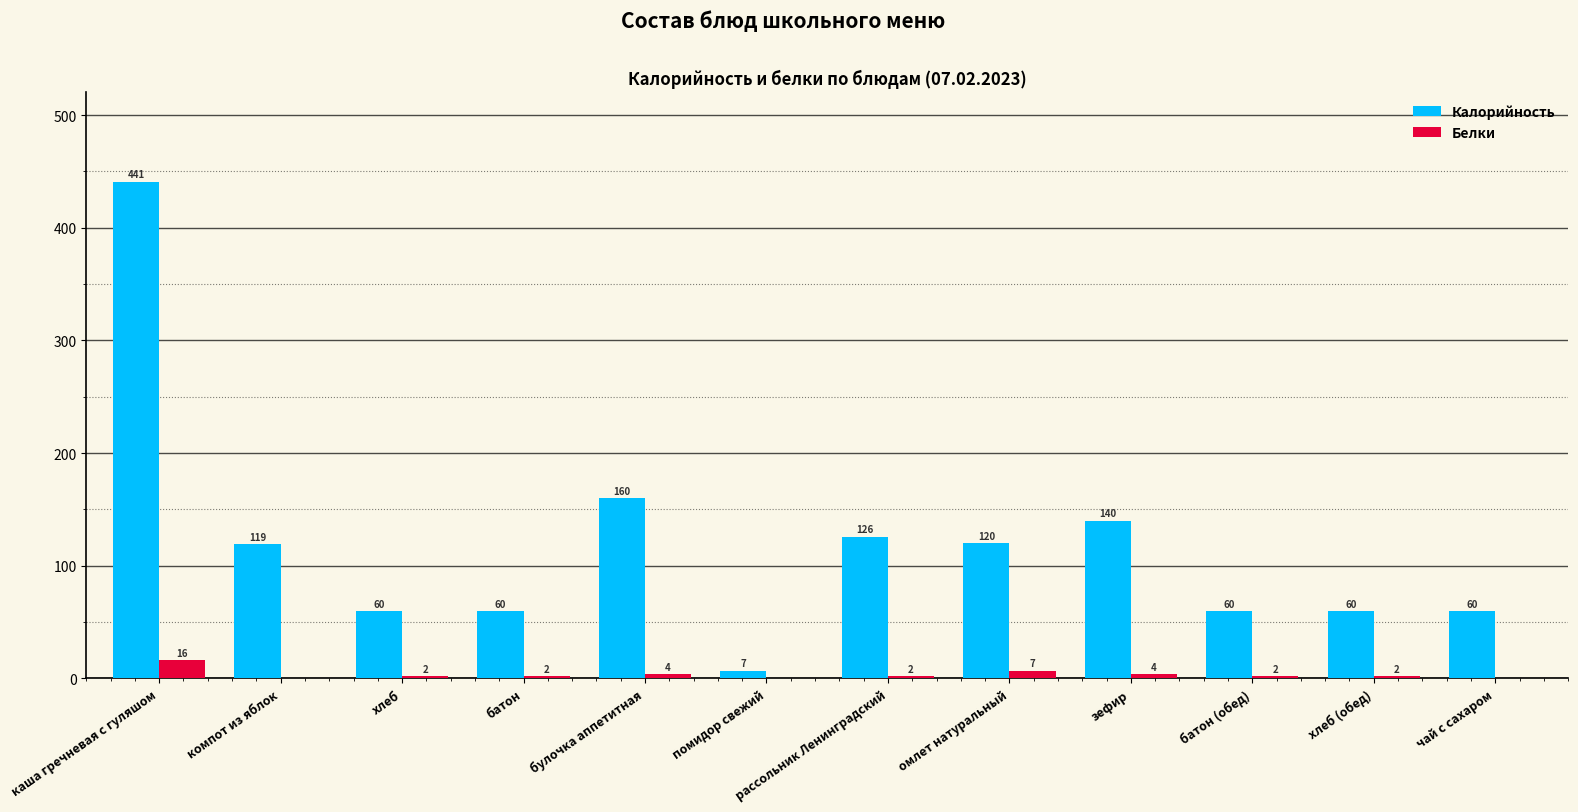

How many values in Белки are above zero?

9